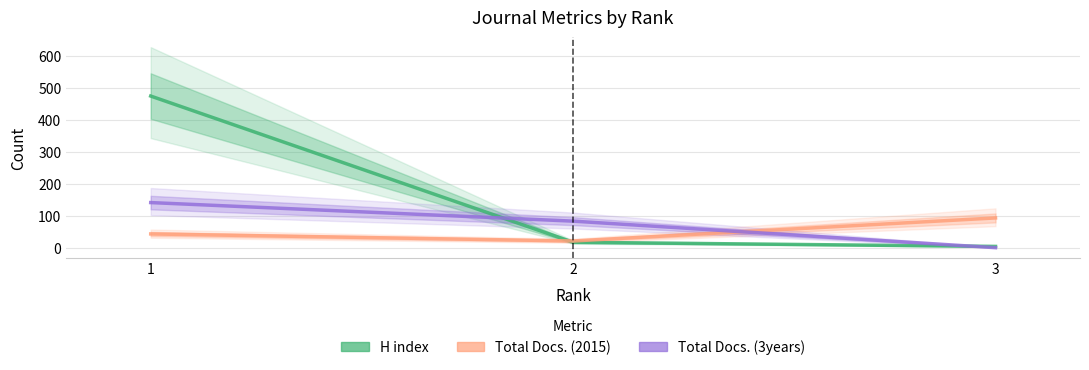

Which category has the highest value across all series?

1